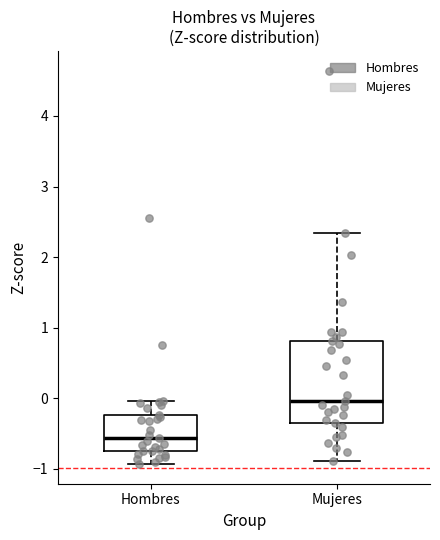

Where is the lower edge of the box for Mujeres on the y-axis? The values are not printed on the chart, so give them approximately, as read against the axis.

-0.4